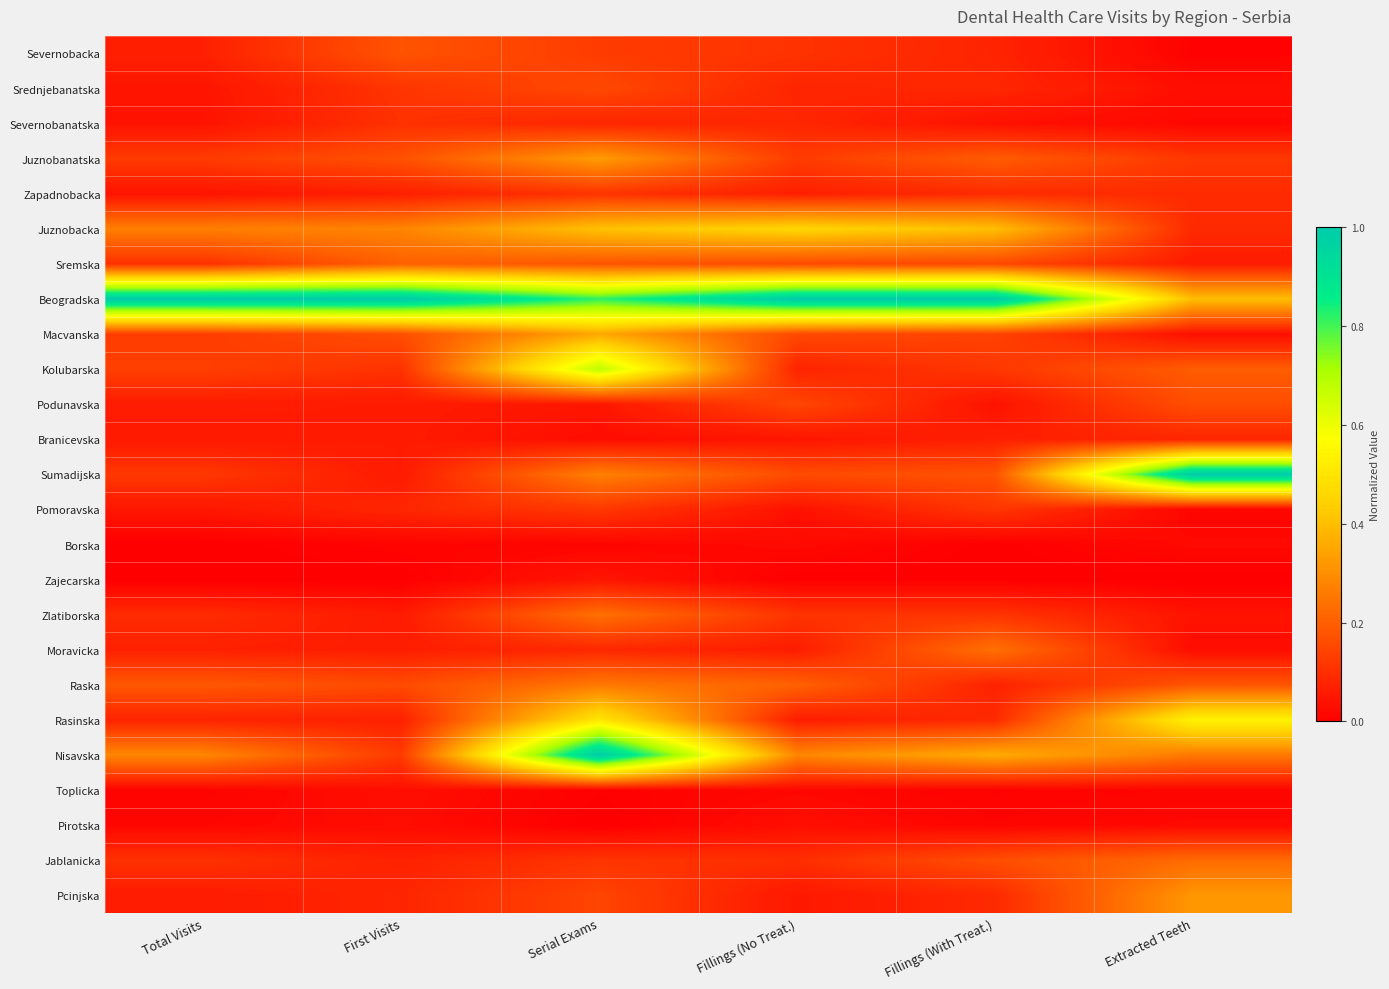

What is the total value across all series at Total Visits?

3.1